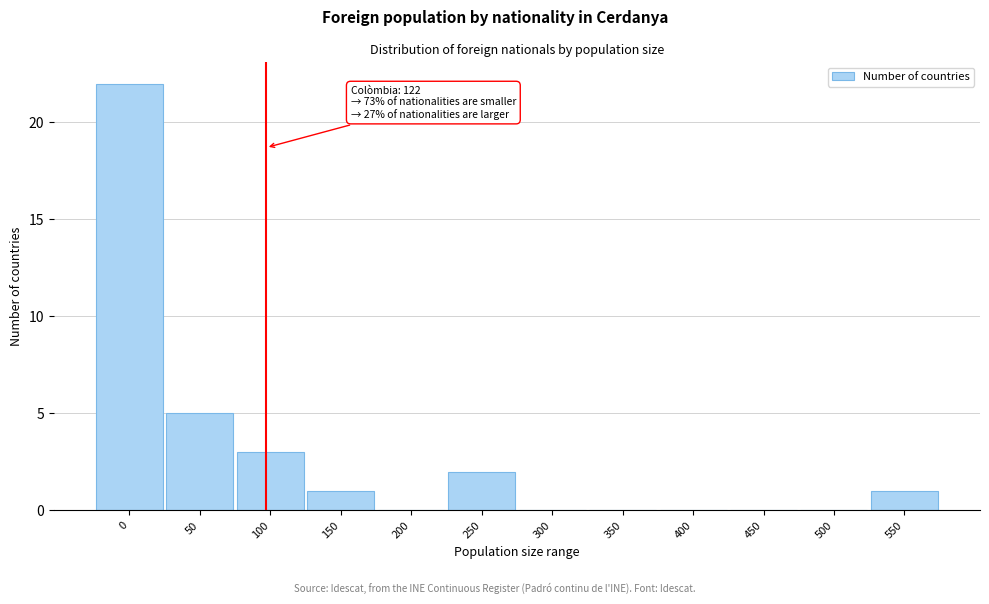

Reading left to right, list all the values displayed in this chart.

0=22	50=5	100=3	150=1	200=0	250=2	300=0	350=0	400=0	450=0	500=0	550=1